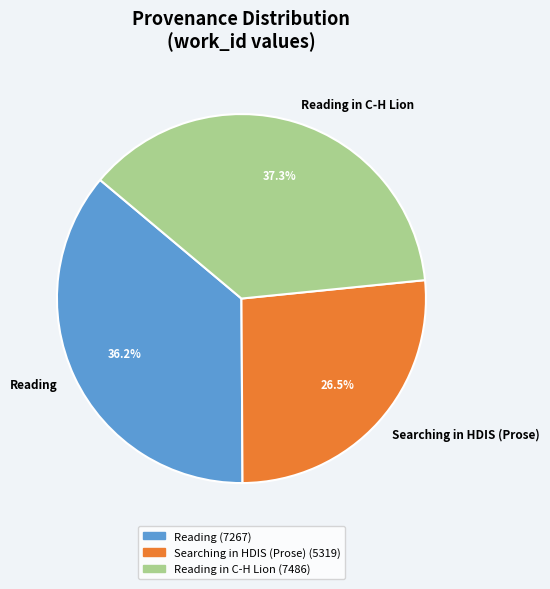

The Reading in C-H Lion slice represents 37% of the pie. True or false?

True